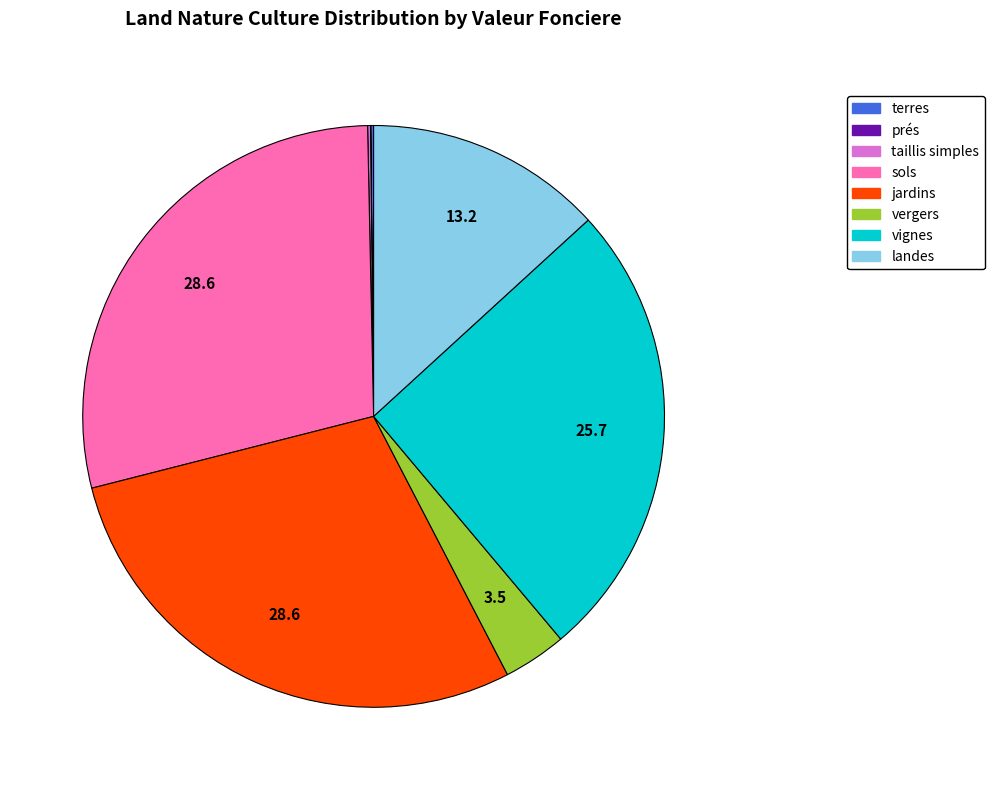

Is there a majority slice in this chart?

No